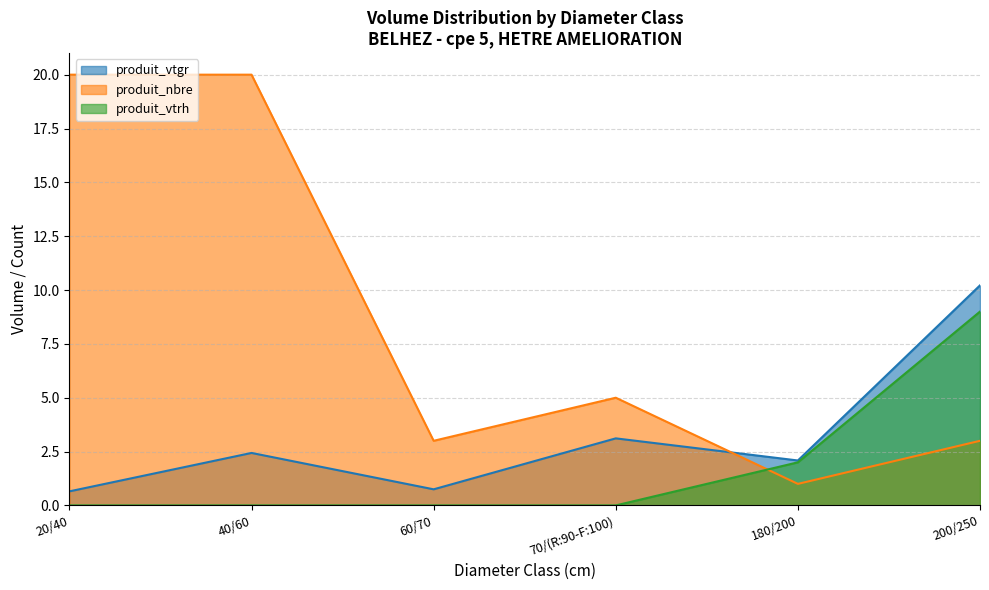

Which series ends up on top after the final intersection of produit_vtgr and produit_nbre?

produit_vtgr